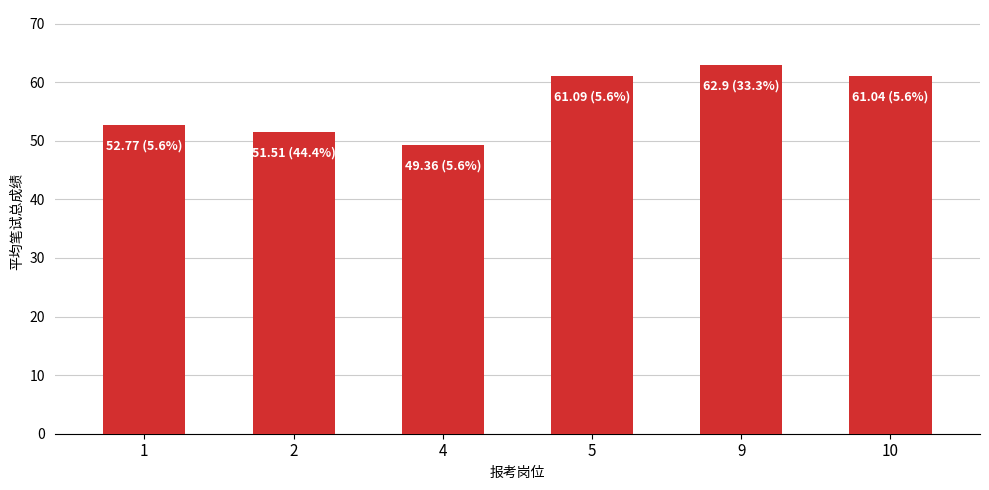

The value at 1 is 52.8. True or false?

True